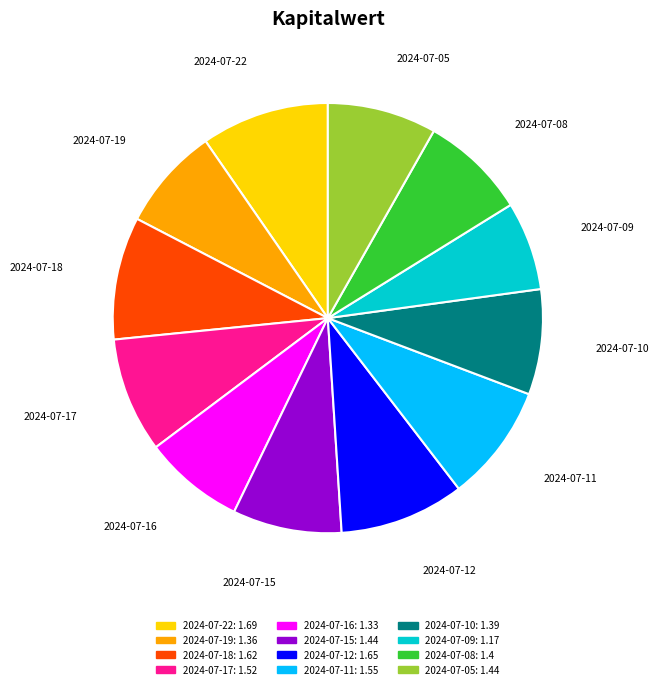

Approximately how many times larger is the value at 2024-07-10 compared to 2024-07-16?

1.0